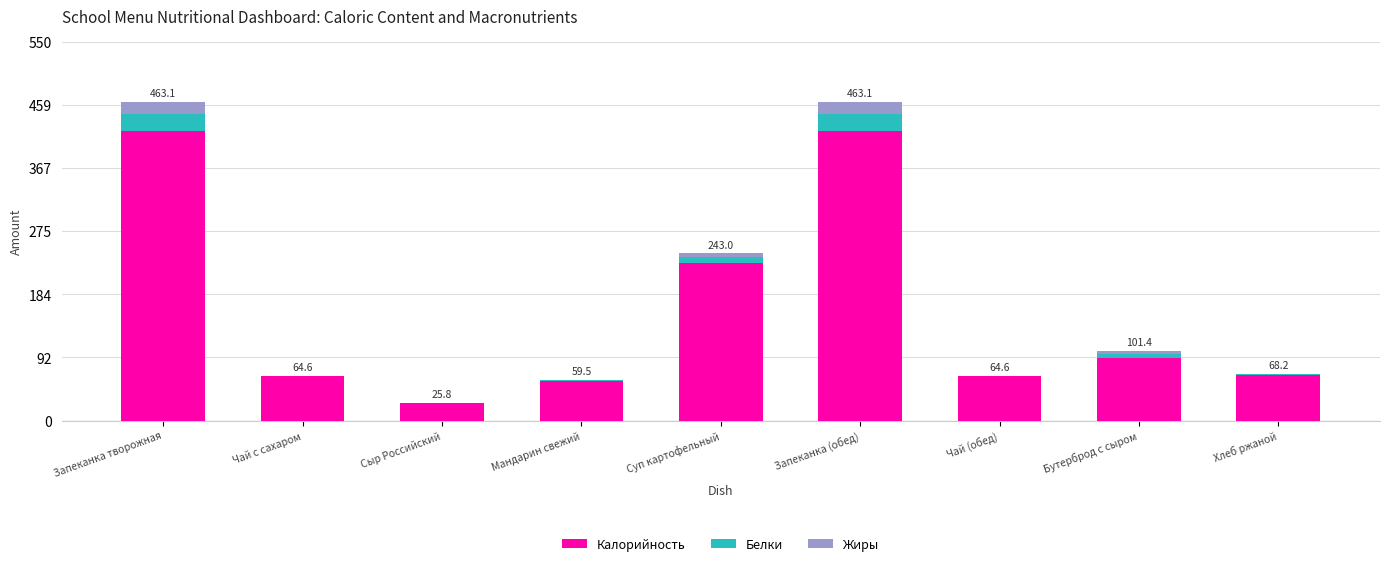

Does the chart contain stacked bars?

Yes